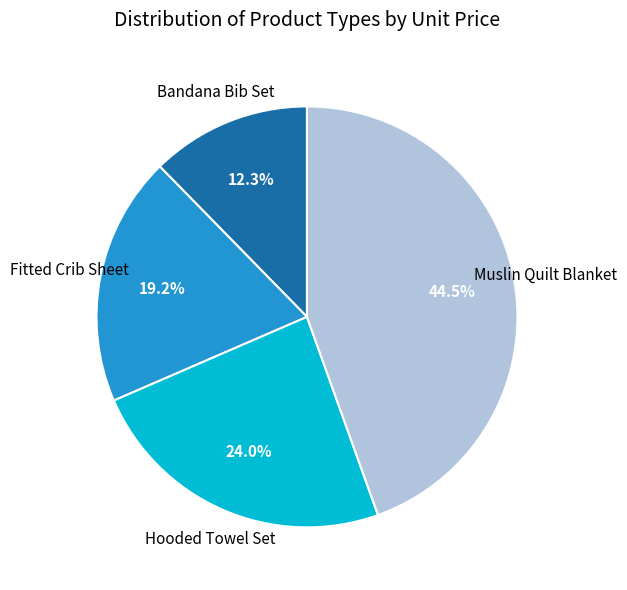

To the nearest percent, what is the difference between the largest and smallest slice percentages?

32%